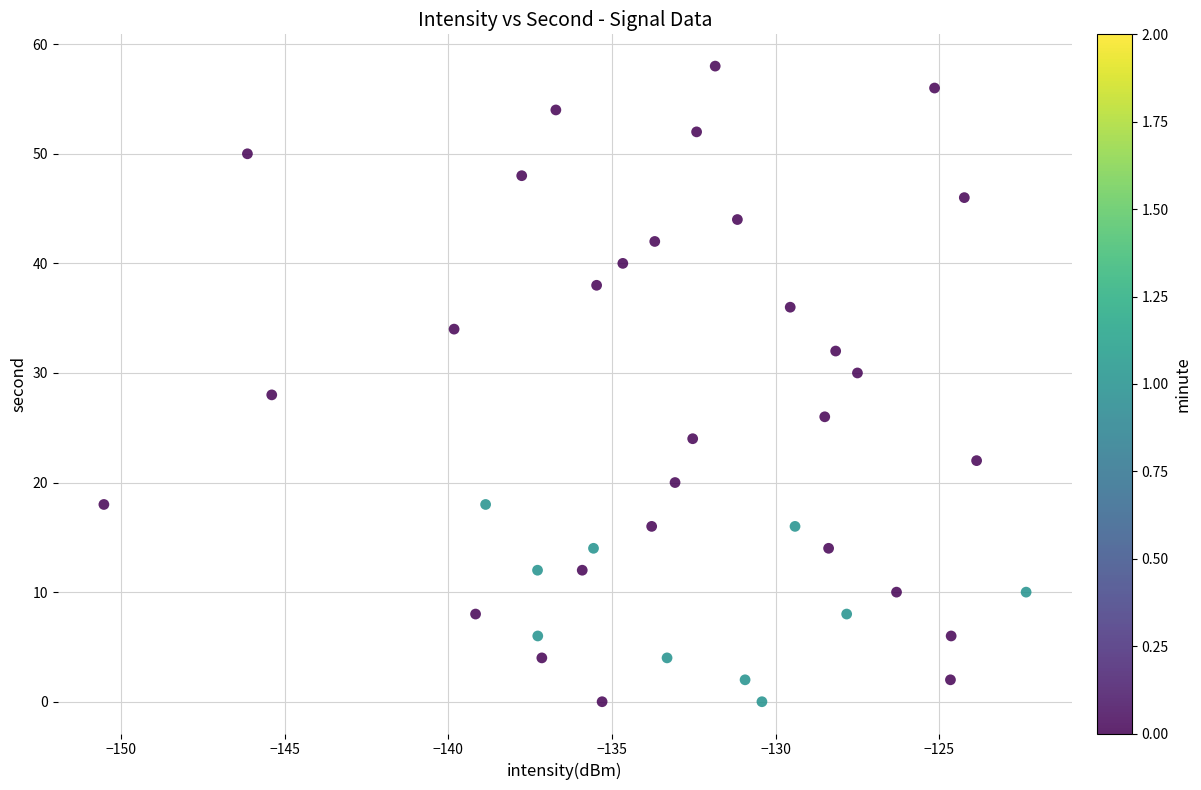

What is the range of Y values (max minus min)?

58